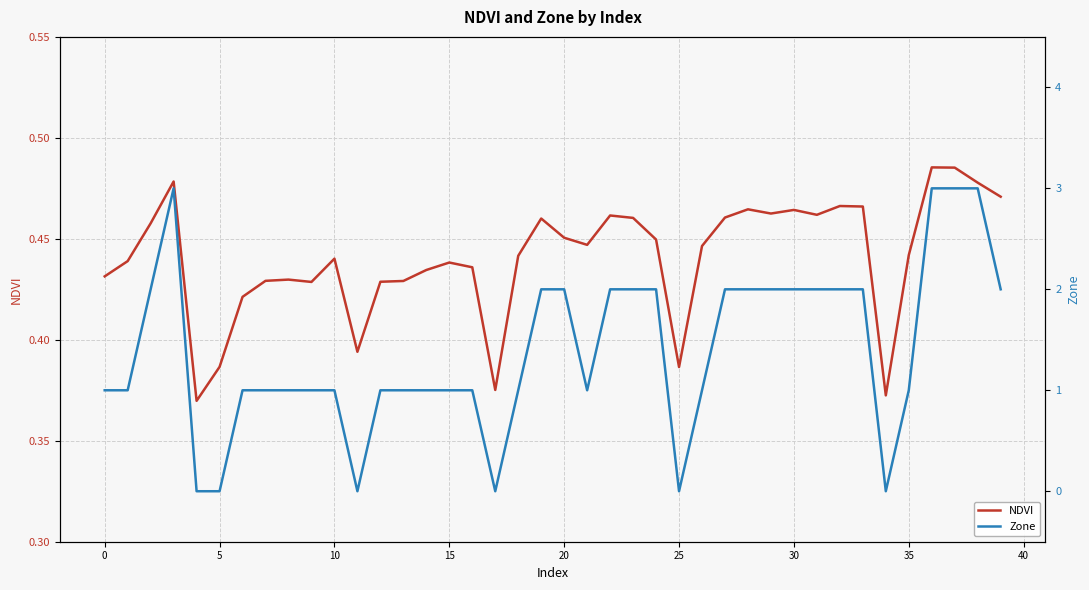

How many Zone values are between 1 and 2?

30